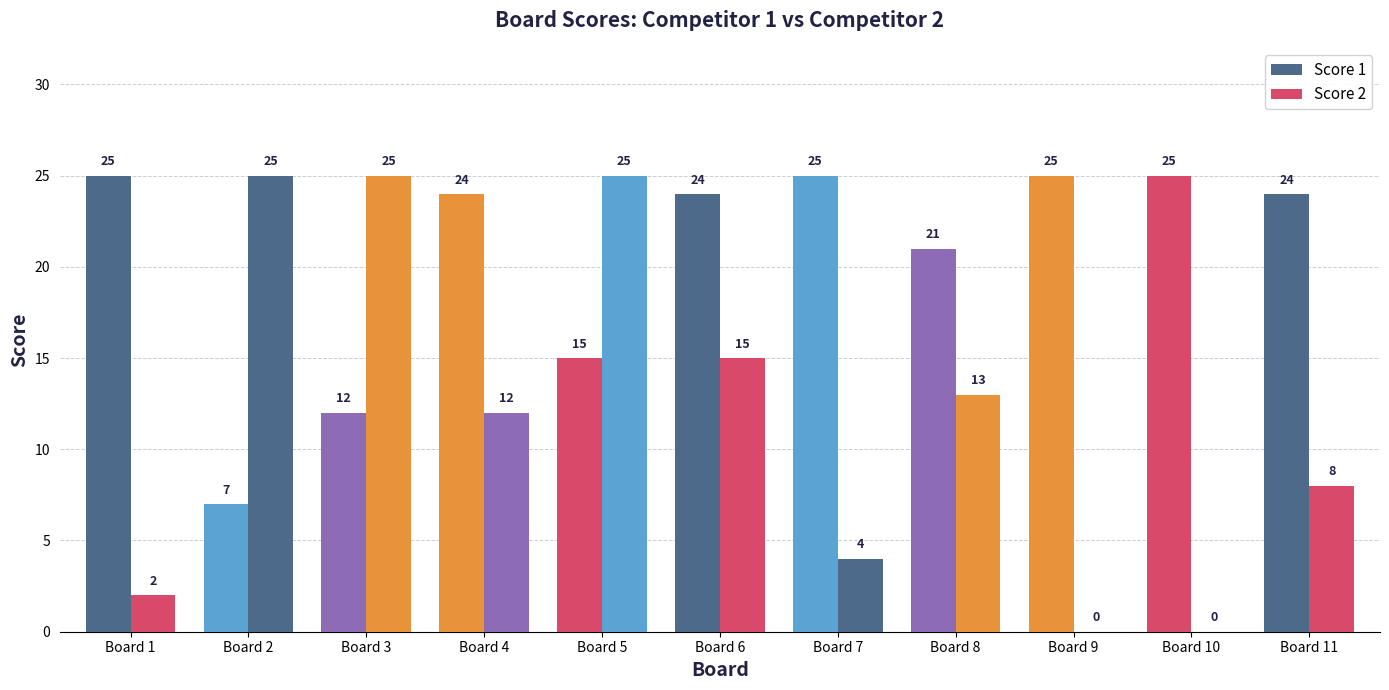

At which label does Score 1 first exceed 24?

Board 1